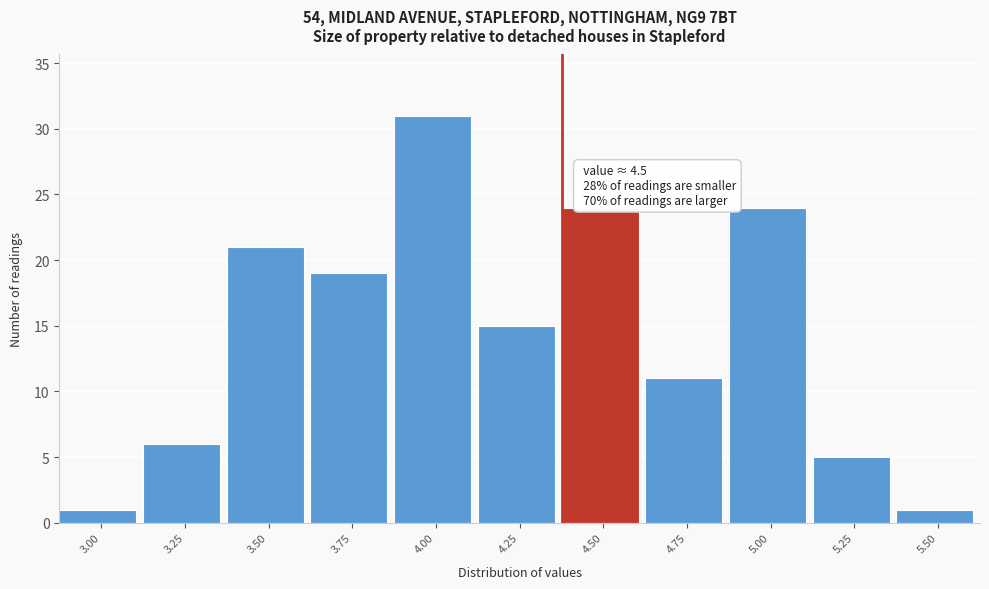

Reading left to right, transcribe all the data shown in this chart.

3.00=1	3.25=6	3.50=21	3.75=19	4.00=31	4.25=15	4.50=24	4.75=11	5.00=24	5.25=5	5.50=1